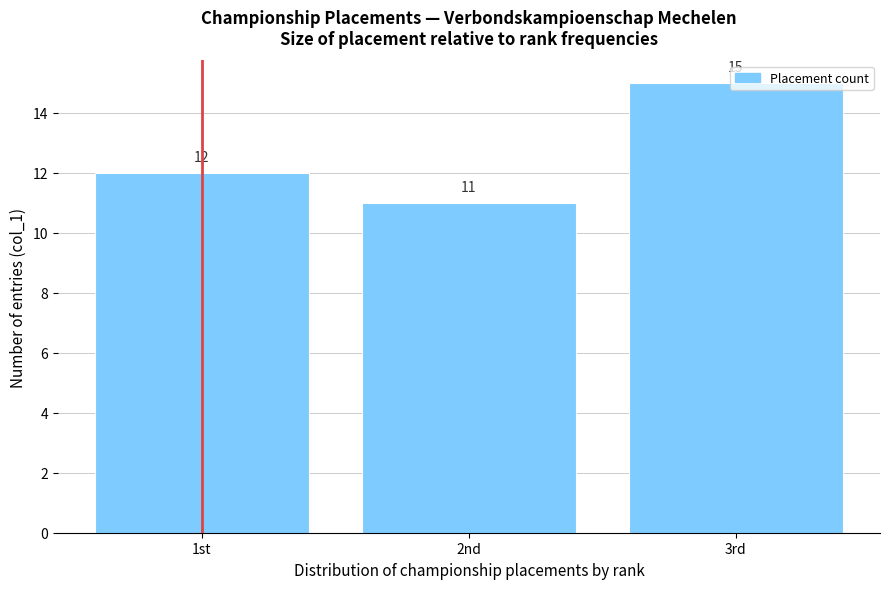

Is it true that the value at 1st is 12?

True